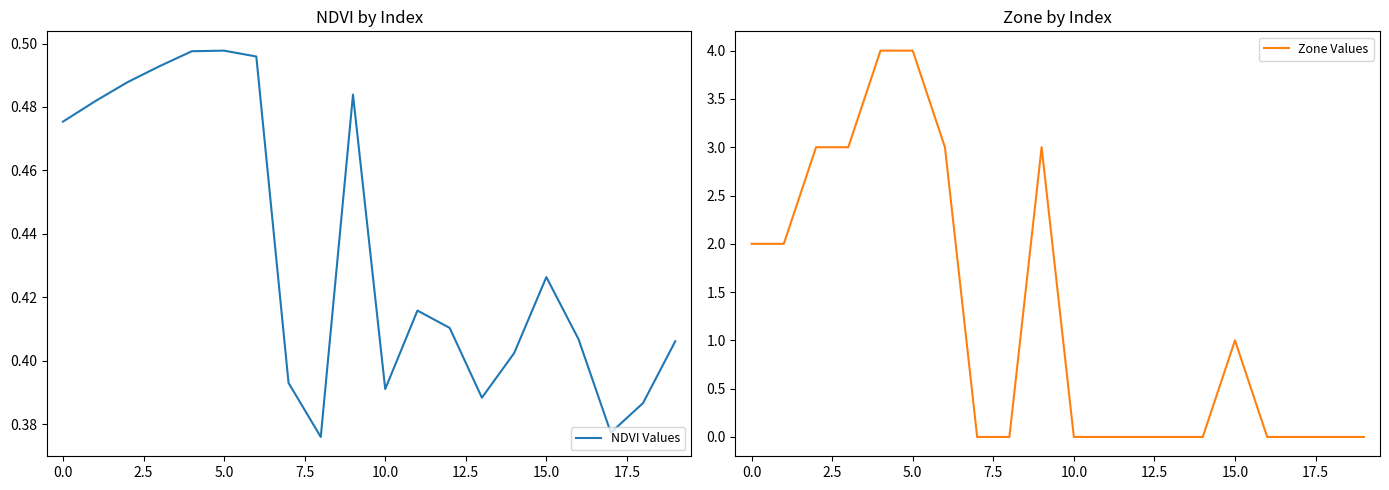

The NDVI Values series shows 0.2 at 0.0. True or false?

False